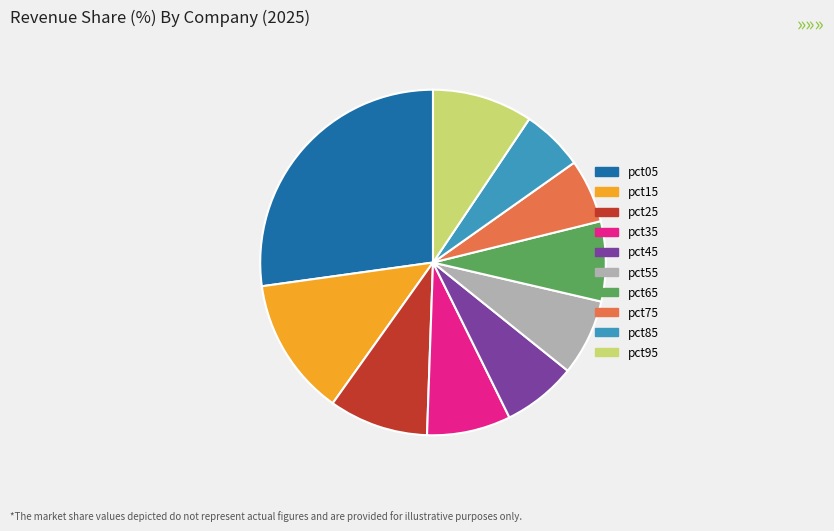

The pct85 slice represents 1% of the pie. True or false?

False